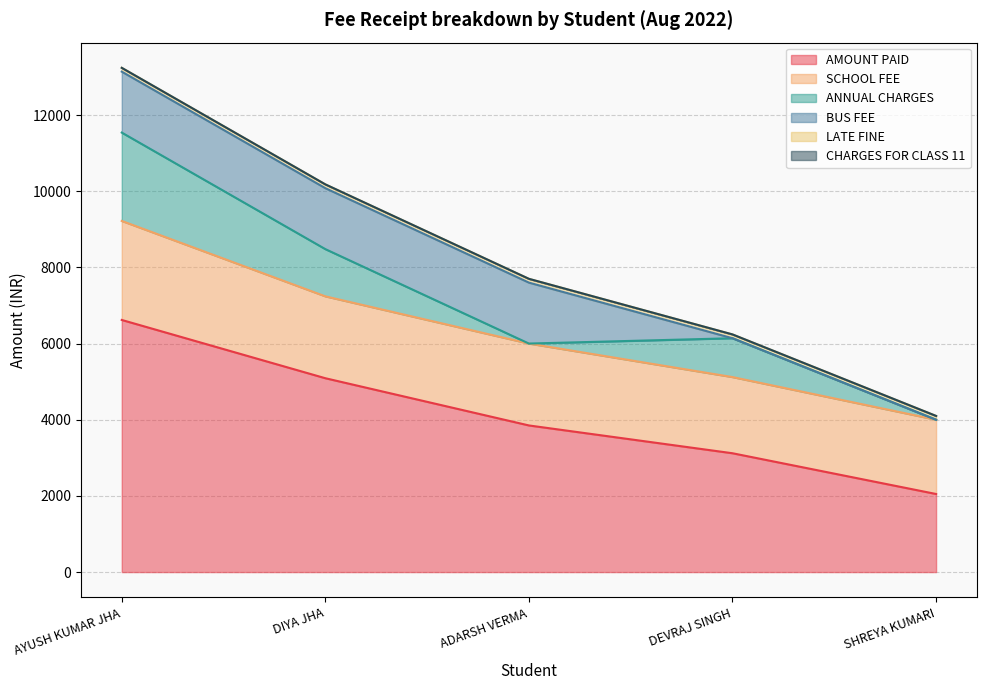

At how many categories does at least one series exceed 2307?

4